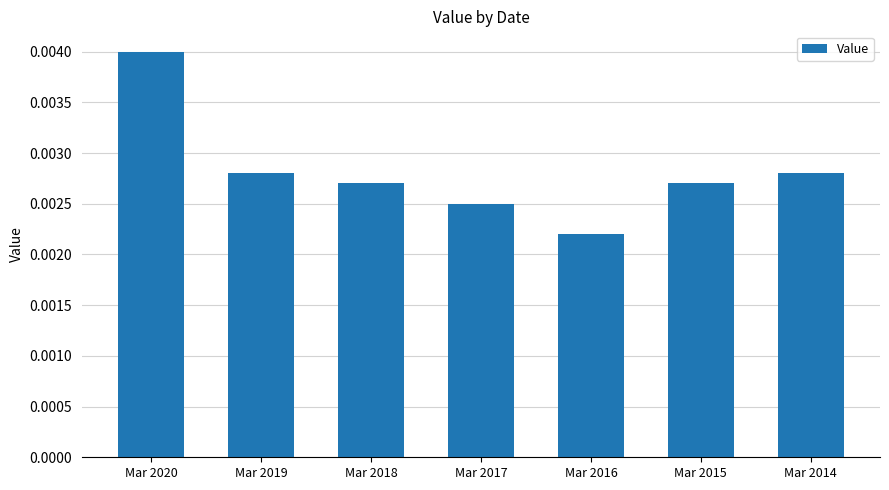

Between Mar 2014 and Mar 2018, which is larger?

Mar 2014